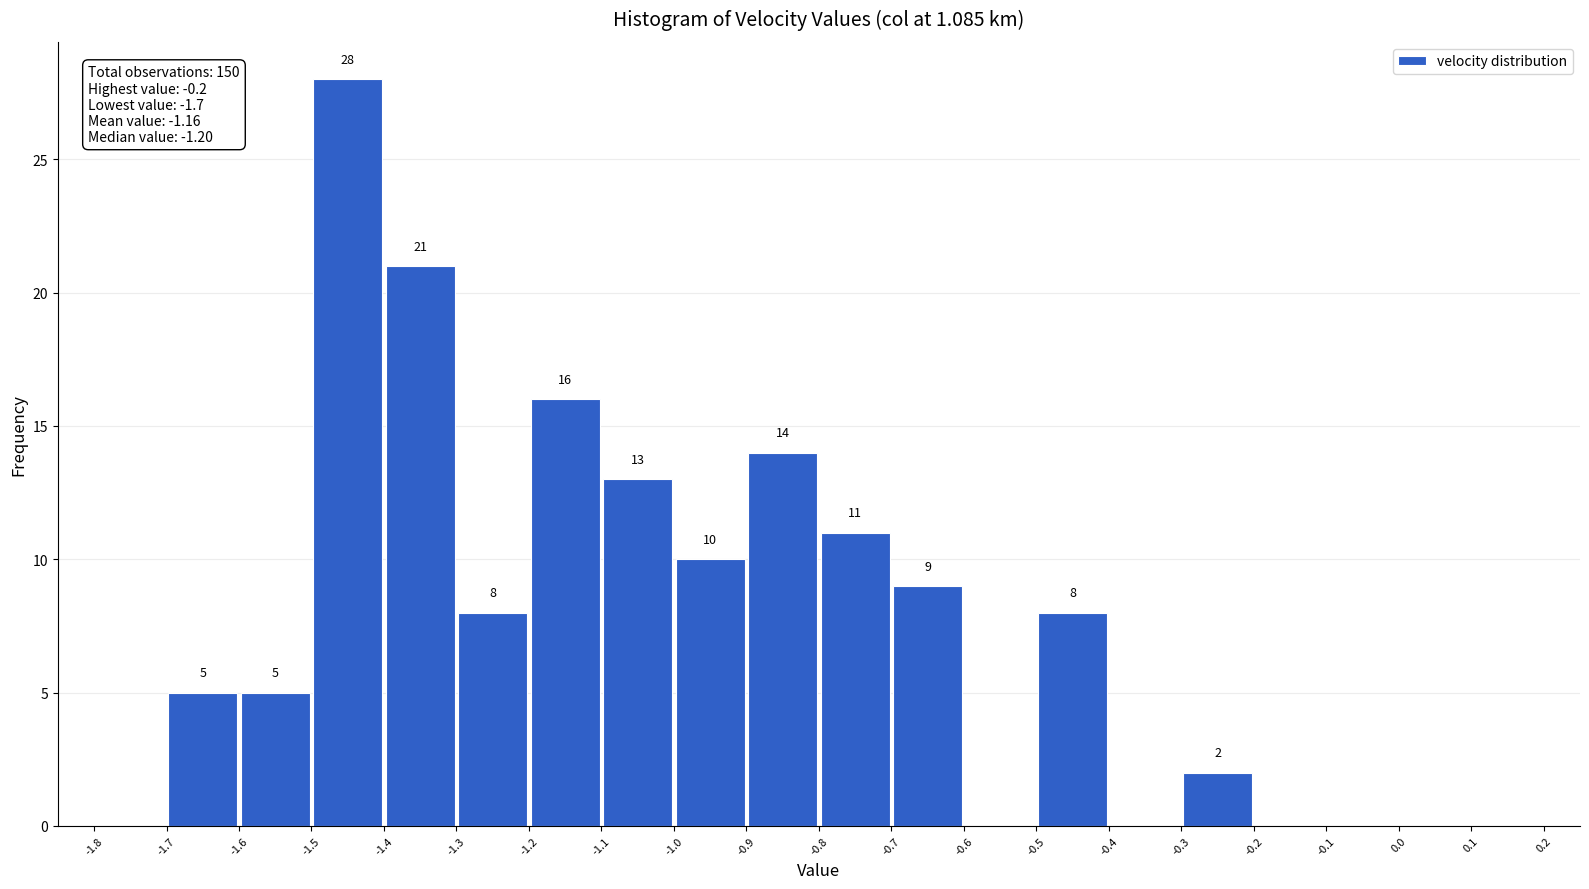

Which range on the x-axis has the tallest bar?

-1.5 to -1.4